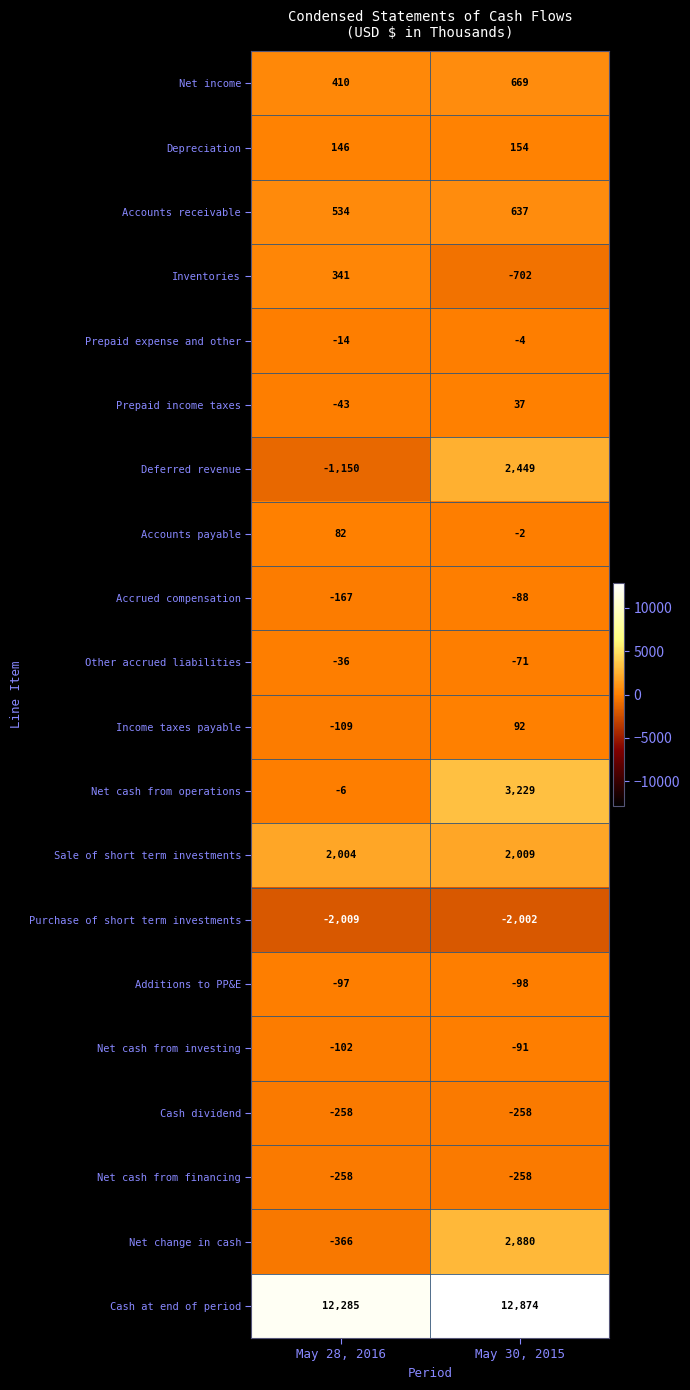

List the labels in order of Other accrued liabilities value, largest first.

May 28, 2016, May 30, 2015